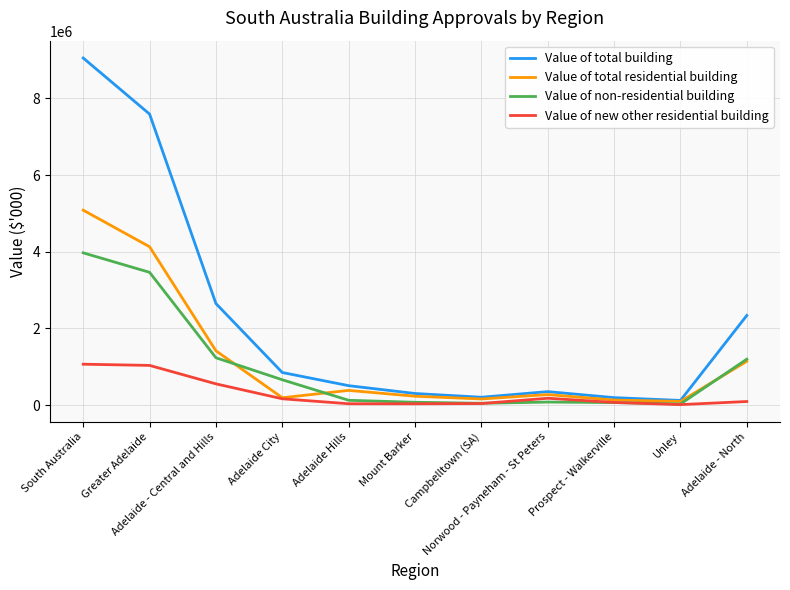

The value of Value of total residential building at South Australia is 5083539.9. True or false?

True